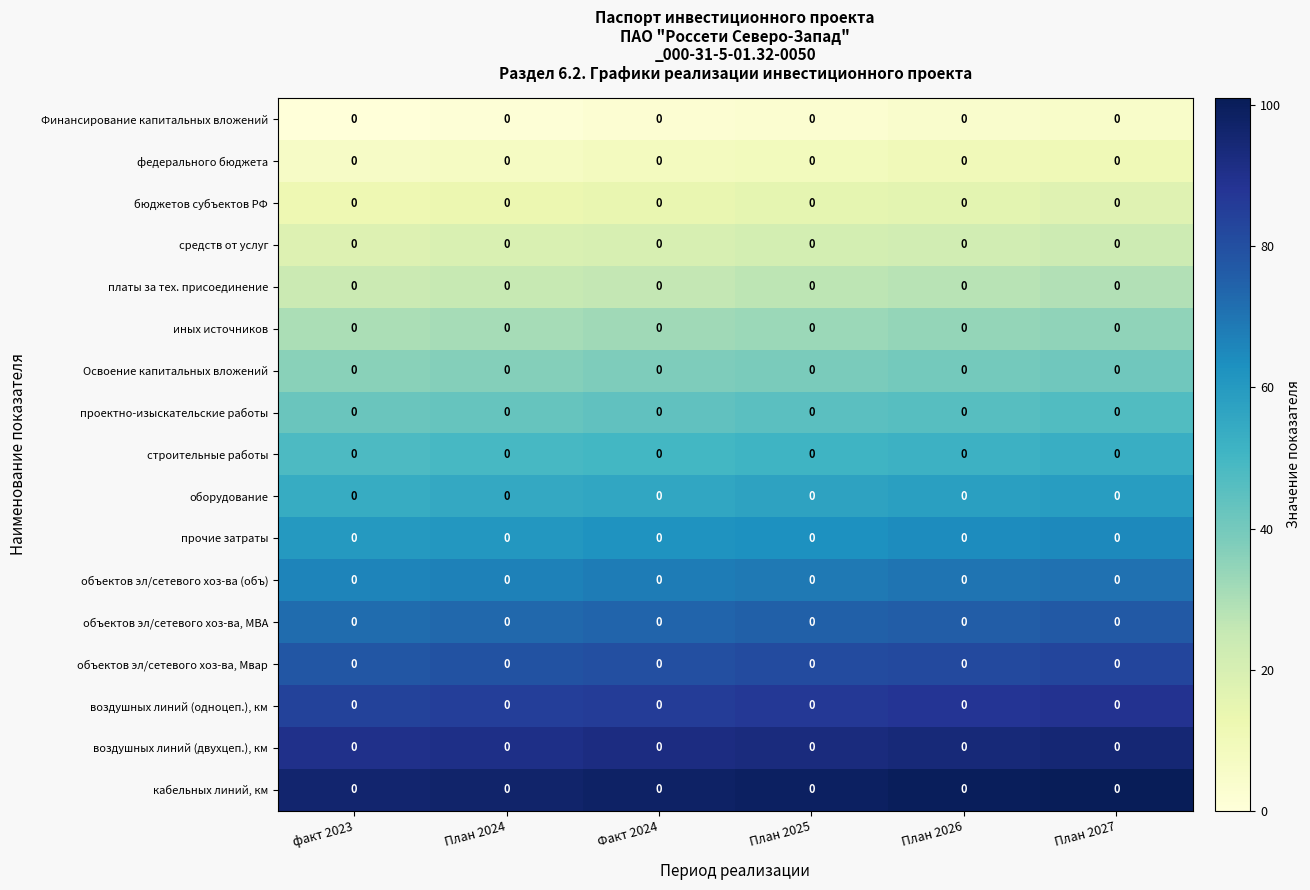

The федерального бюджета series shows 10 at факт 2023. True or false?

False